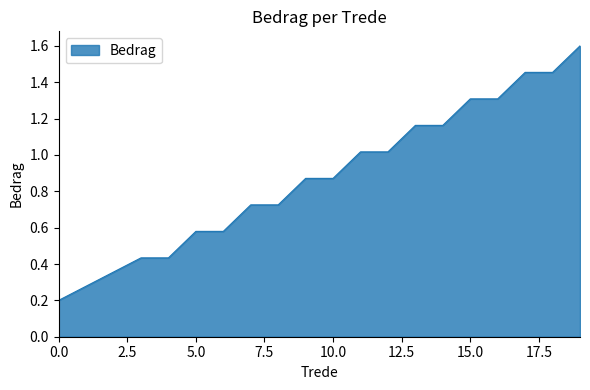

Does the chart have visible grid lines?

No